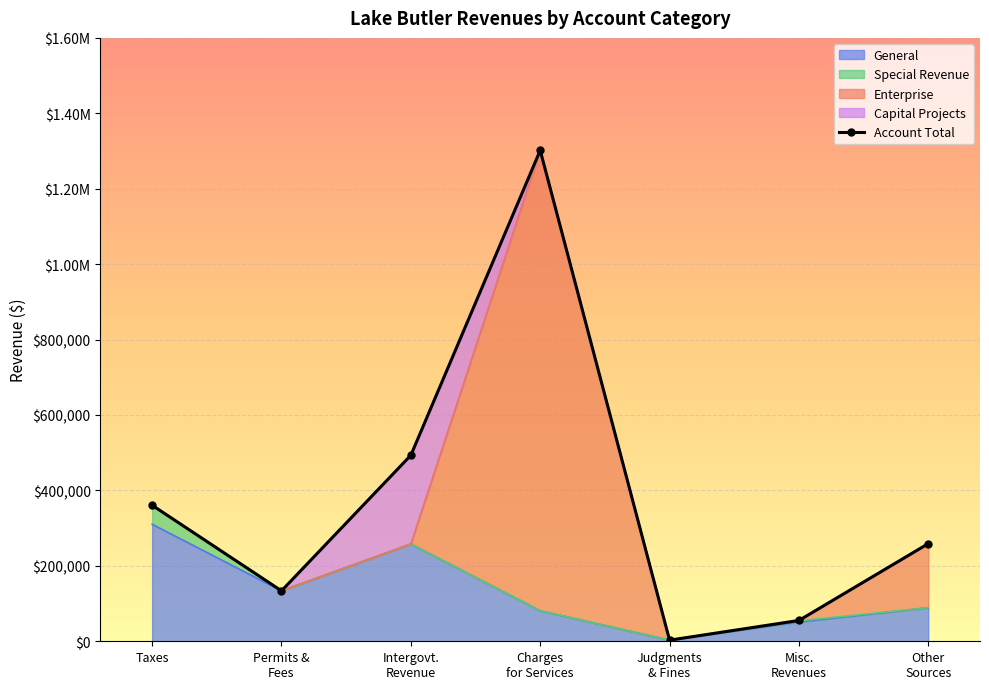

How many interior local valleys (lower than both neighbors) does the data have?

2